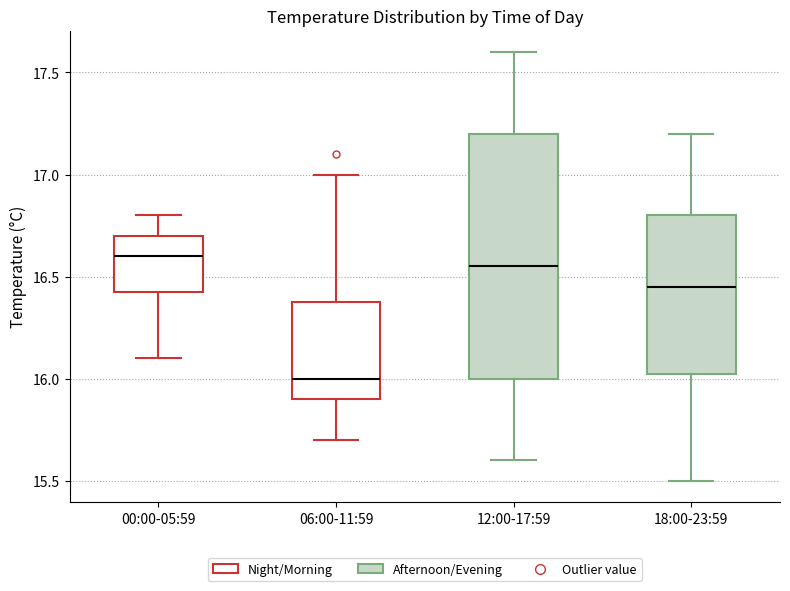

Reading left to right, transcribe this box plot: for each box, give where its median line is, the range the box spans, and where its two whiskers end, as read against the y-axis. The values are not printed on the chart, so give them approximately, as read against the axis.

00:00-05:59: median 16.60, box 16.45 to 16.70, whiskers 16.10 to 16.80
06:00-11:59: median 16.00, box 15.90 to 16.40, whiskers 15.70 to 17.00
12:00-17:59: median 16.55, box 16.00 to 17.20, whiskers 15.60 to 17.60
18:00-23:59: median 16.45, box 16.05 to 16.80, whiskers 15.50 to 17.20